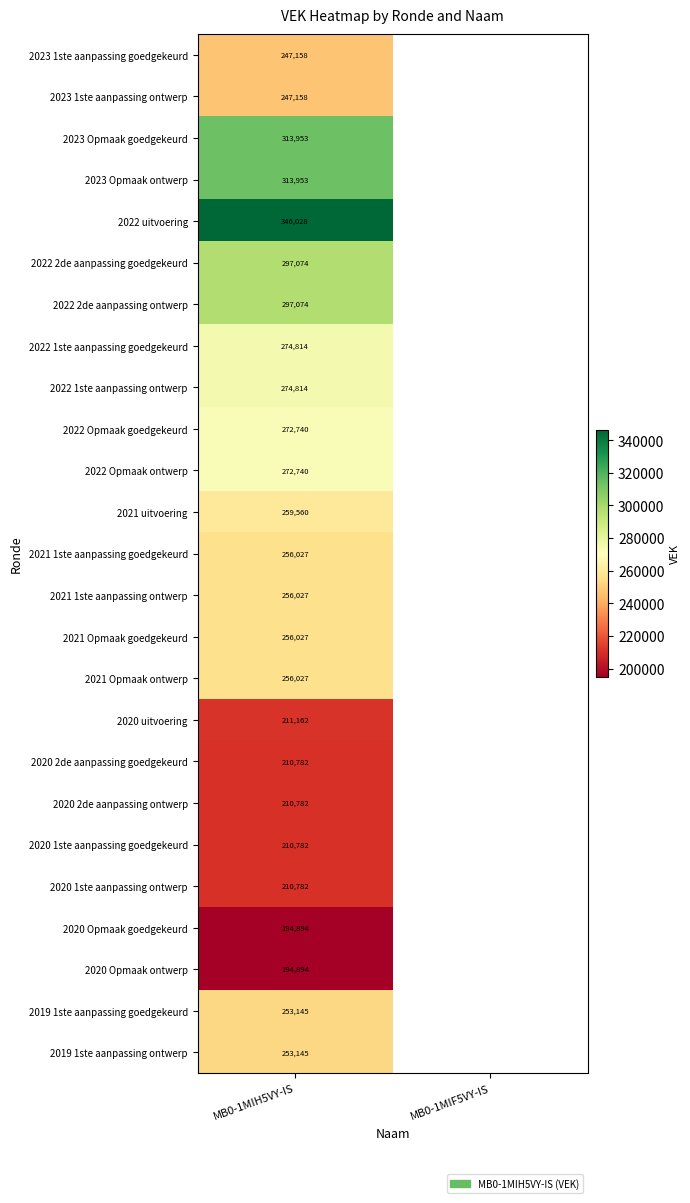

What is the smallest value displayed?

194894.0